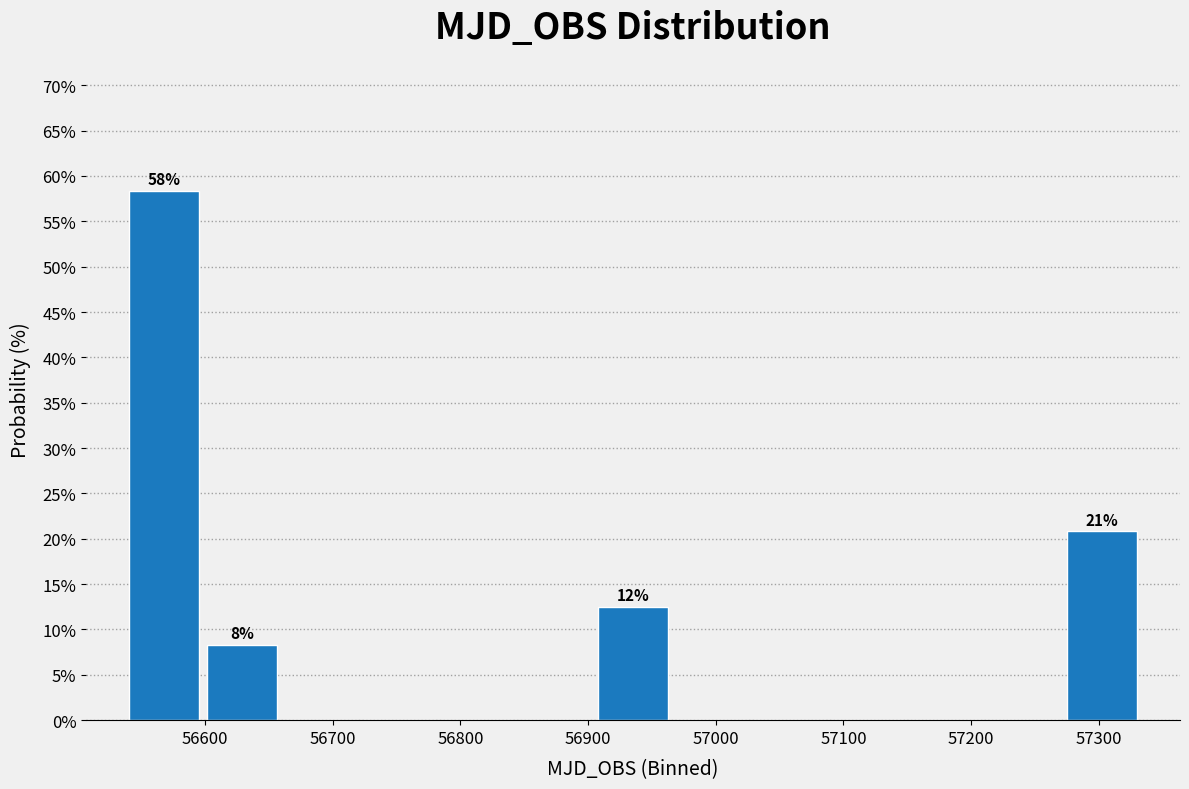

Which range on the x-axis has the tallest bar?

56540 to 56600